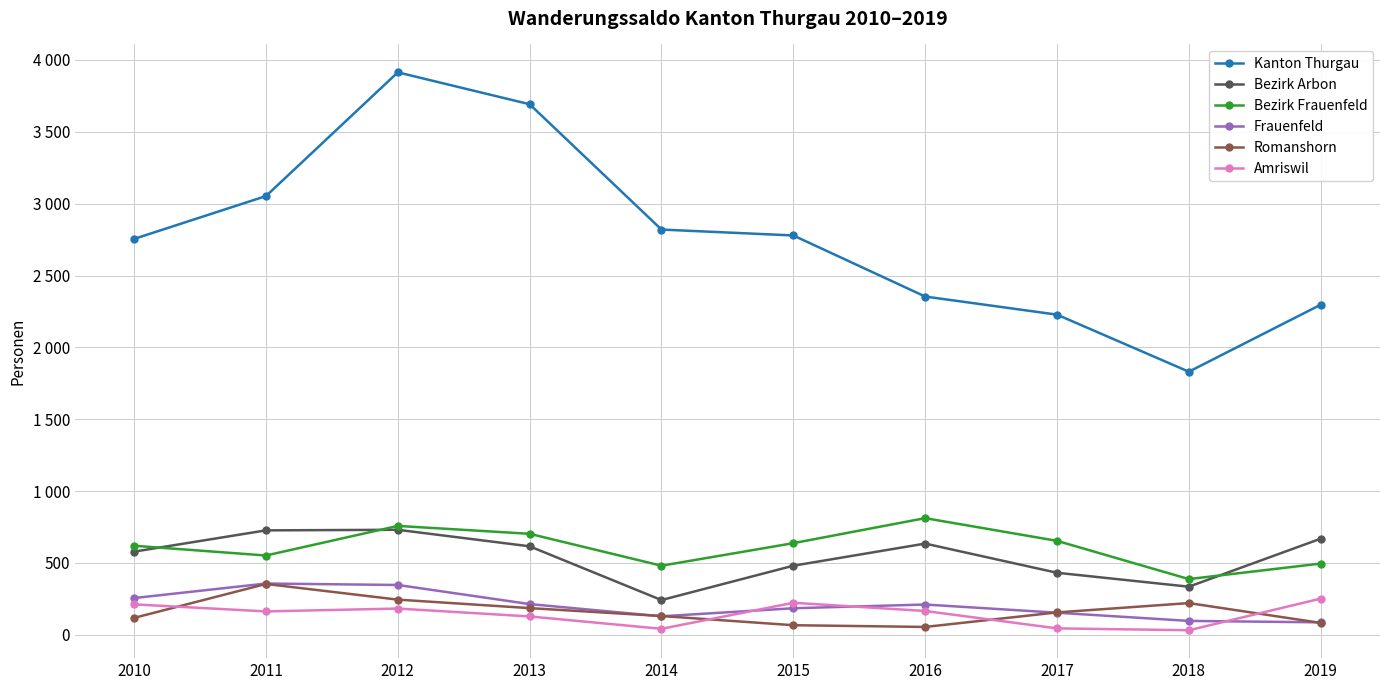

What are all the series names shown in the legend?

Kanton Thurgau, Bezirk Arbon, Bezirk Frauenfeld, Frauenfeld, Romanshorn, Amriswil